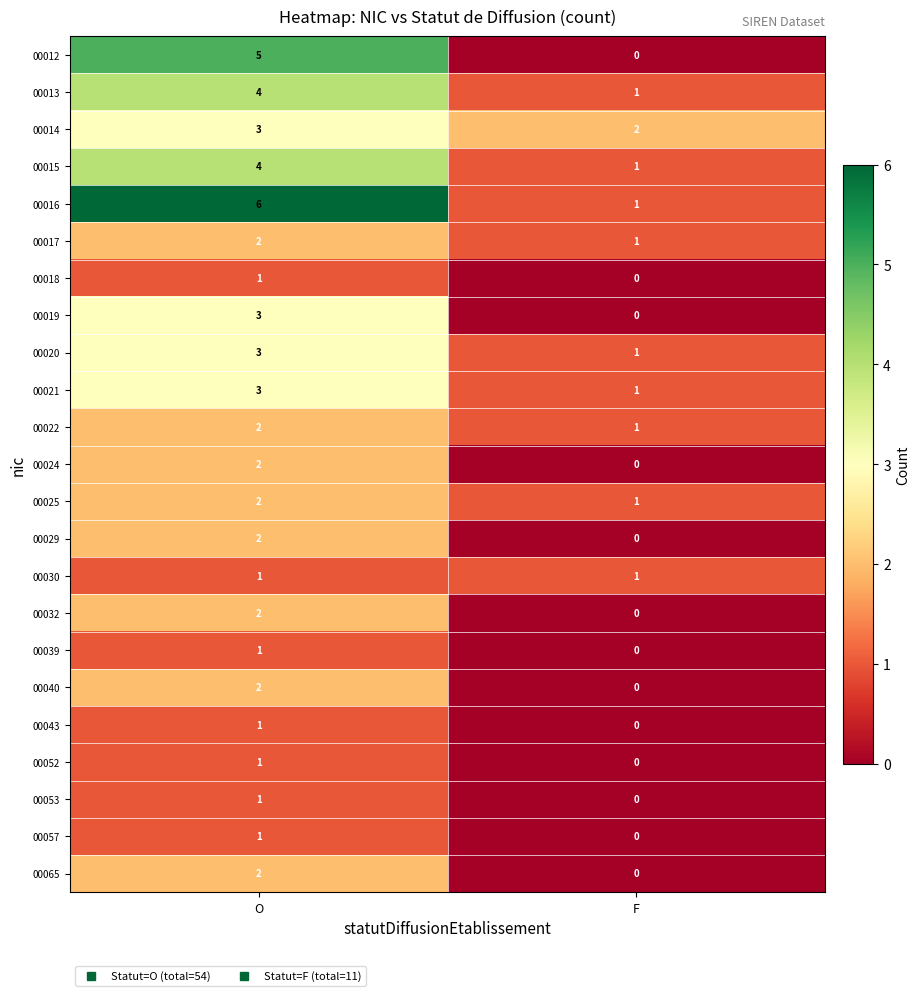

What is the difference between the highest and lowest values at O?

5